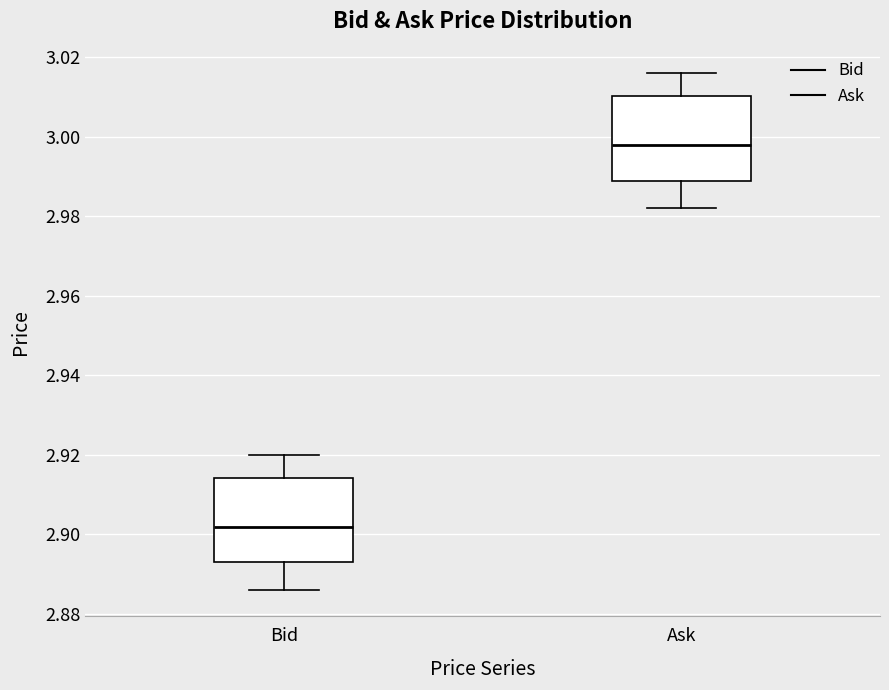

Reading left to right, transcribe this box plot: for each box, give where its median line is, the range the box spans, and where its two whiskers end, as read against the y-axis. The values are not printed on the chart, so give them approximately, as read against the axis.

Bid: median 2.902, box 2.894 to 2.914, whiskers 2.886 to 2.920
Ask: median 2.998, box 2.990 to 3.010, whiskers 2.982 to 3.016